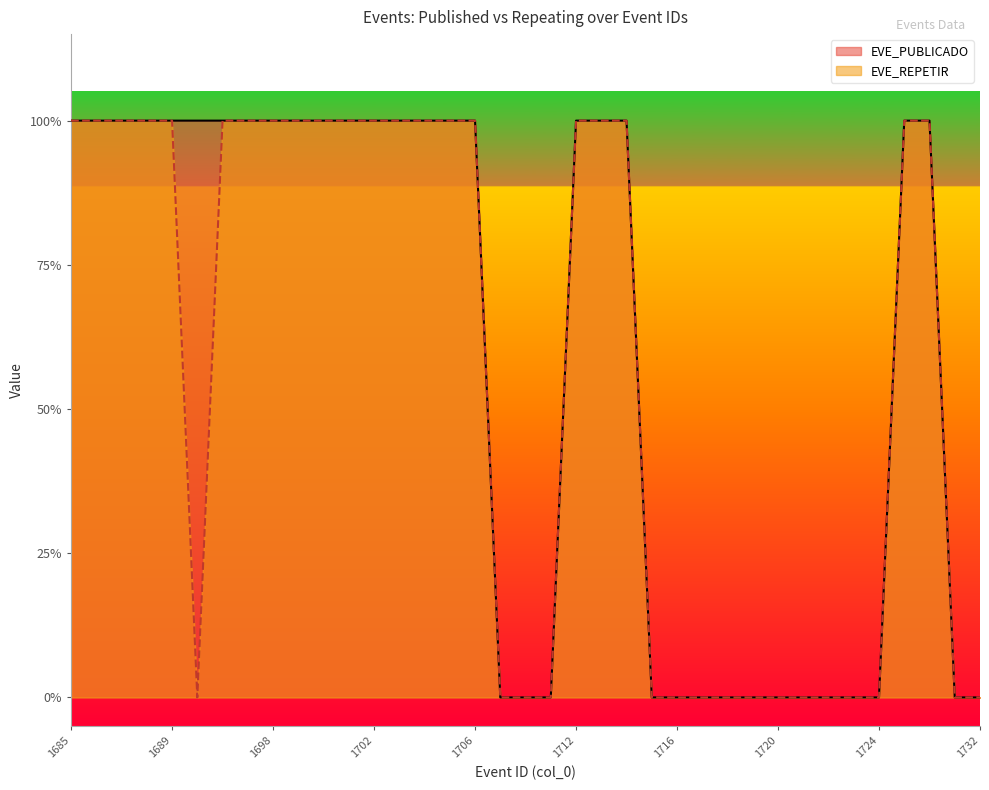

What are all the series names shown in the legend?

EVE_PUBLICADO, EVE_REPETIR